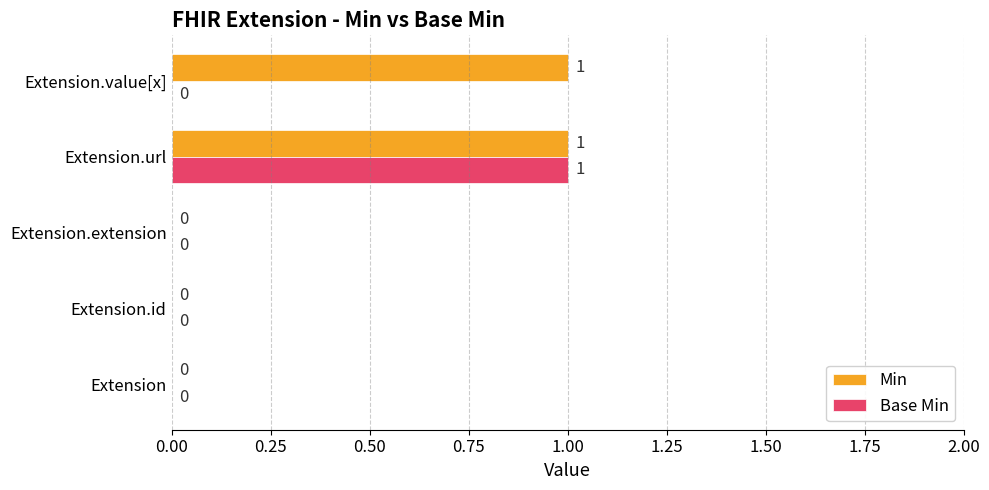

Is it true that Min equals 0 at Extension?

True